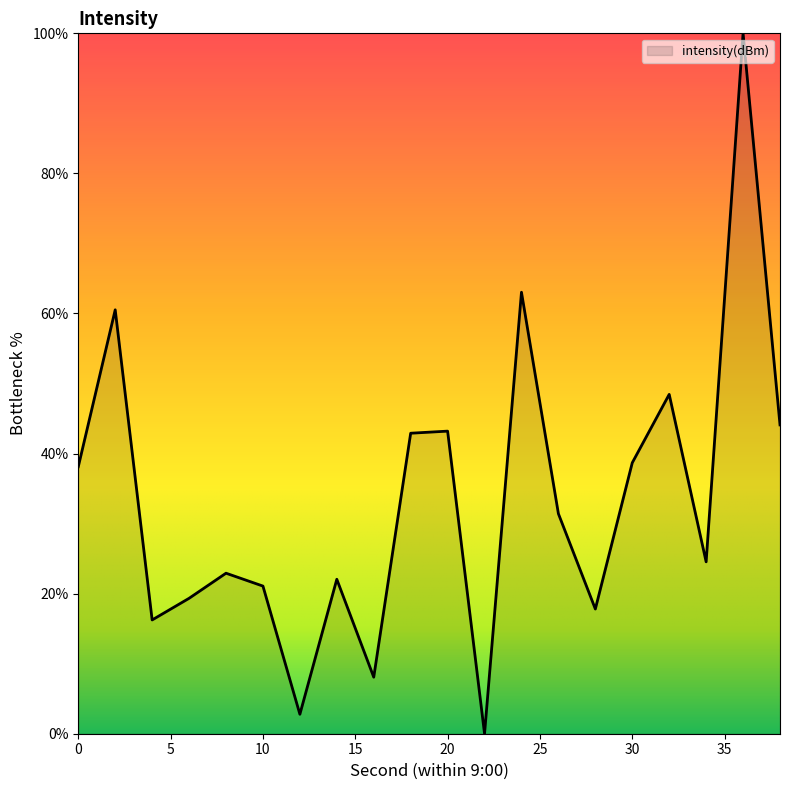

What is the difference between the maximum and minimum values?

100.0